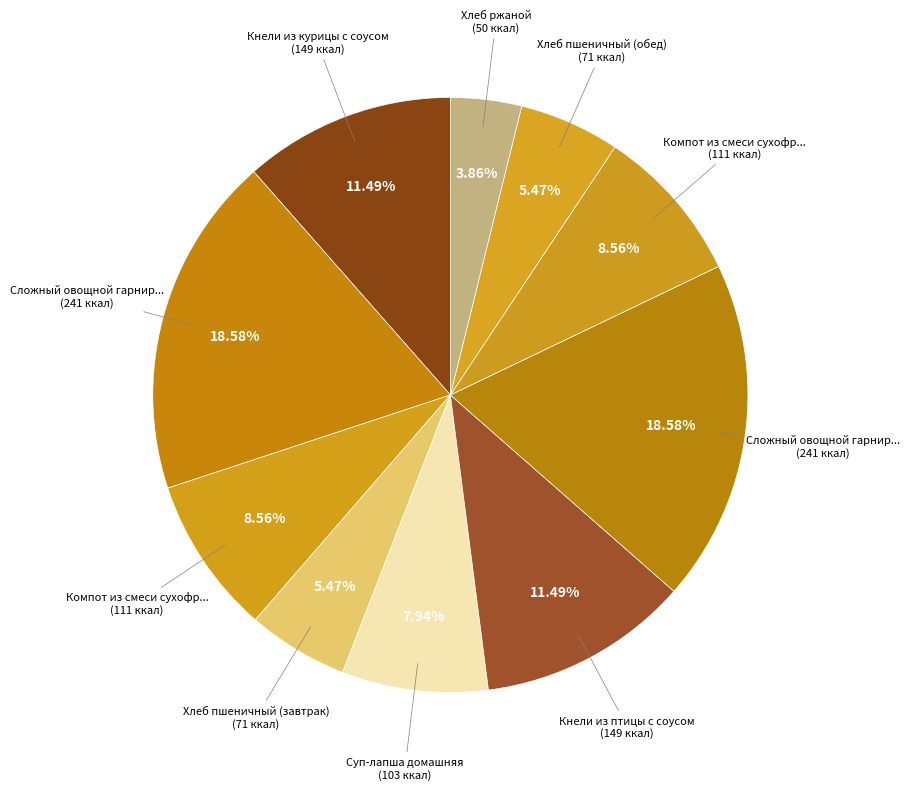

What is the smallest slice in the pie chart?

Хлеб ржаной